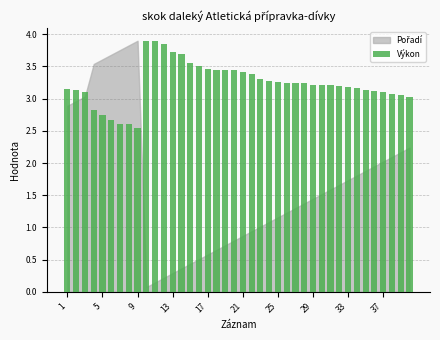

What is the value of the 25th bar from the left?

3.3